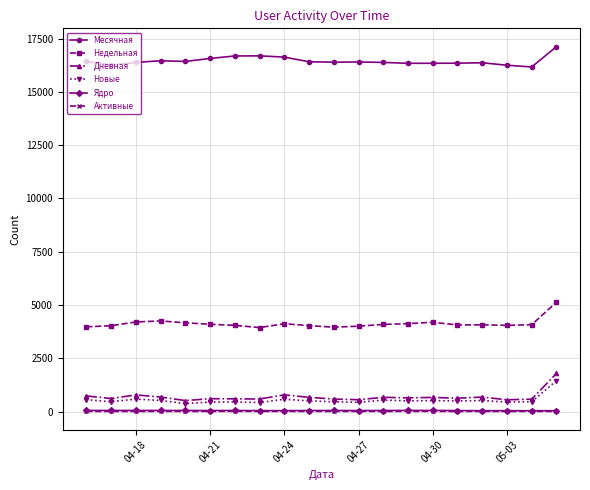

What is the value of the Новые point at the 7th from the left?

450